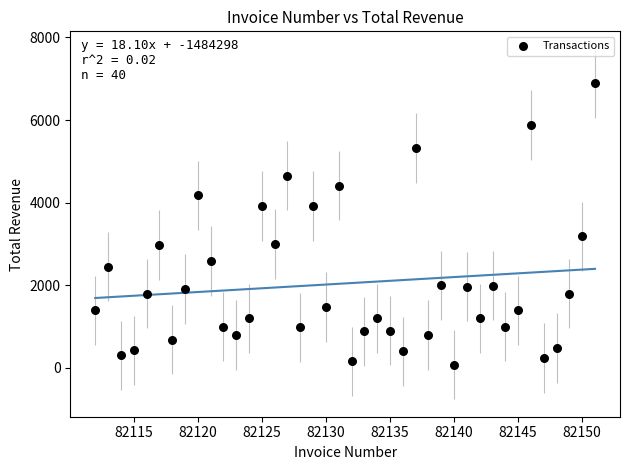

What Y value in the scatter plot is closest to 3481?

3184